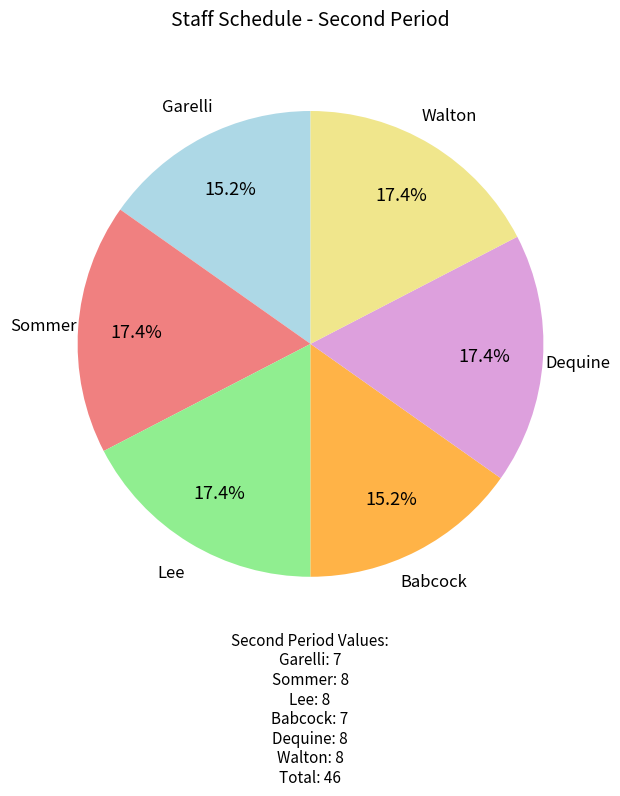

To the nearest percent, what is the difference between the largest and smallest slice percentages?

2%